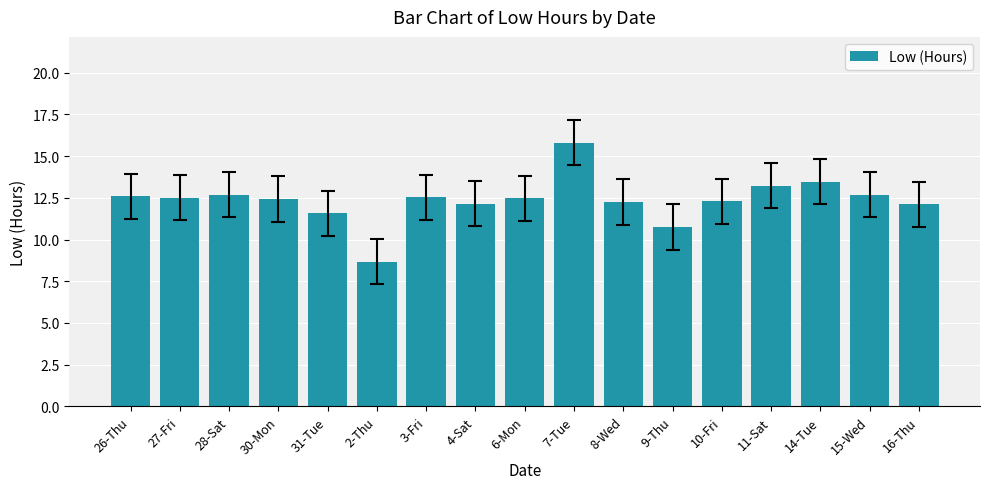

True or false: the data shows 8.5 at 10-Fri.

False